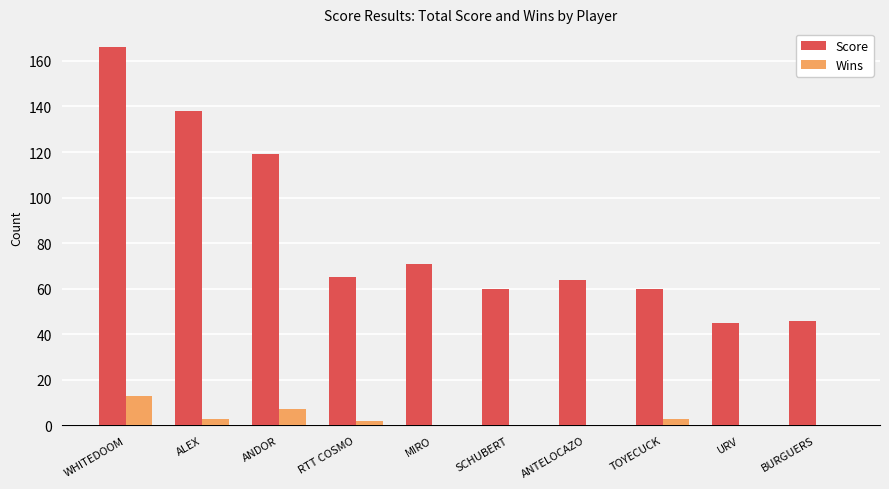

Which series has the widest spread of values?

Score